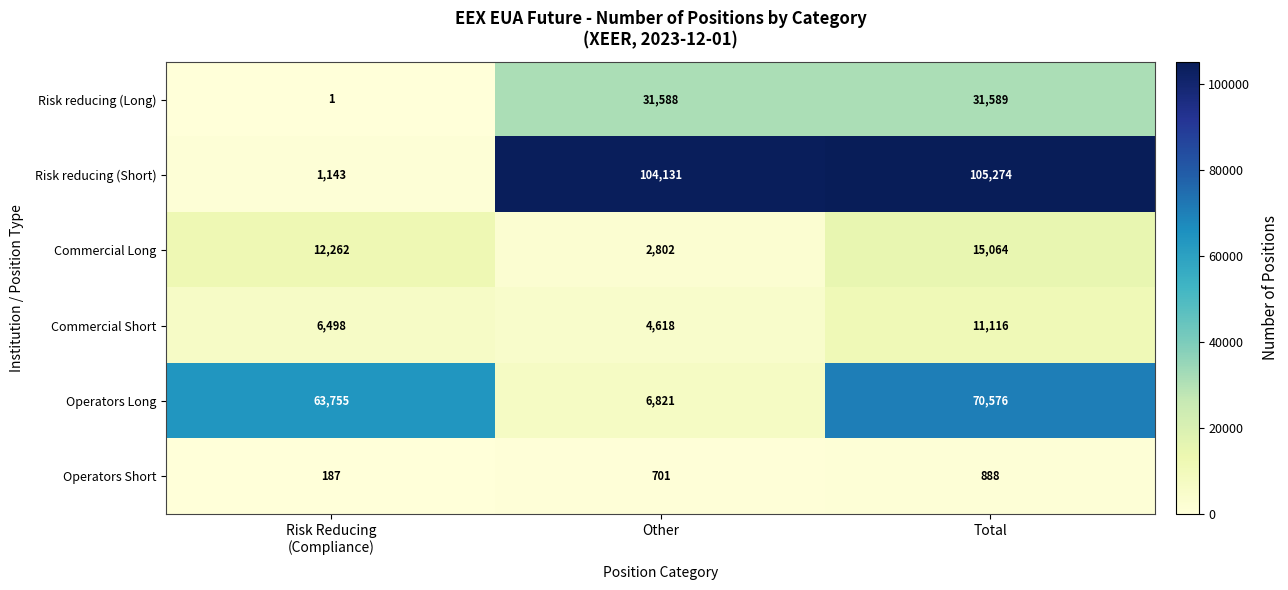

True or false: Operators Long has a value of 93884 at Total.

False